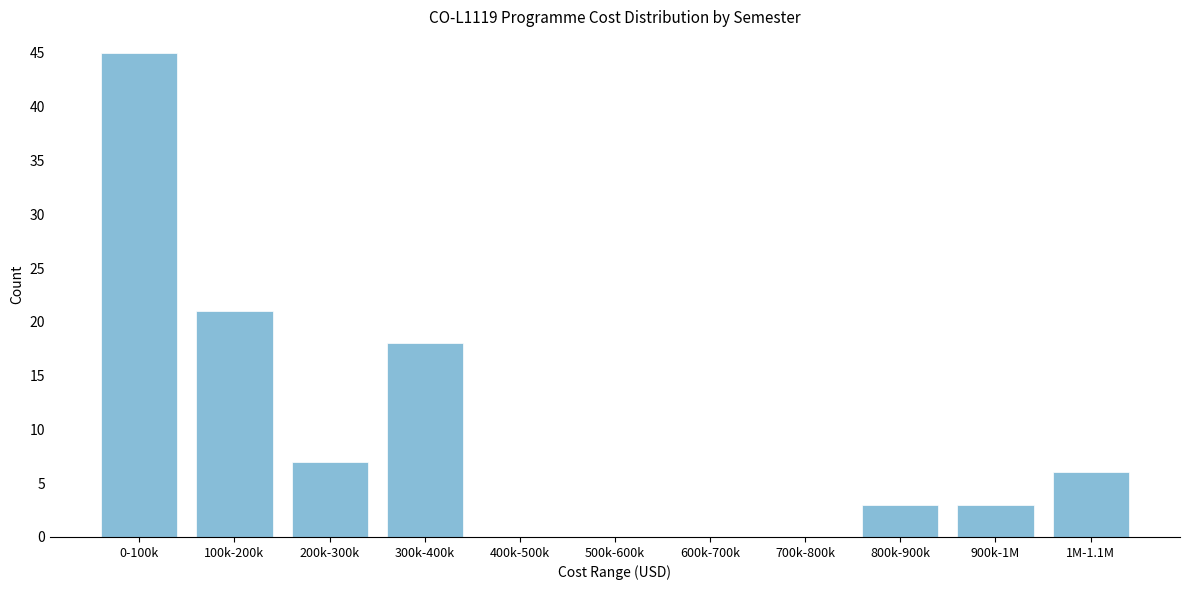

Reading left to right, list all the values displayed in this chart.

0-100k=45	100k-200k=21	200k-300k=7	300k-400k=18	400k-500k=0	500k-600k=0	600k-700k=0	700k-800k=0	800k-900k=3	900k-1M=3	1M-1.1M=6